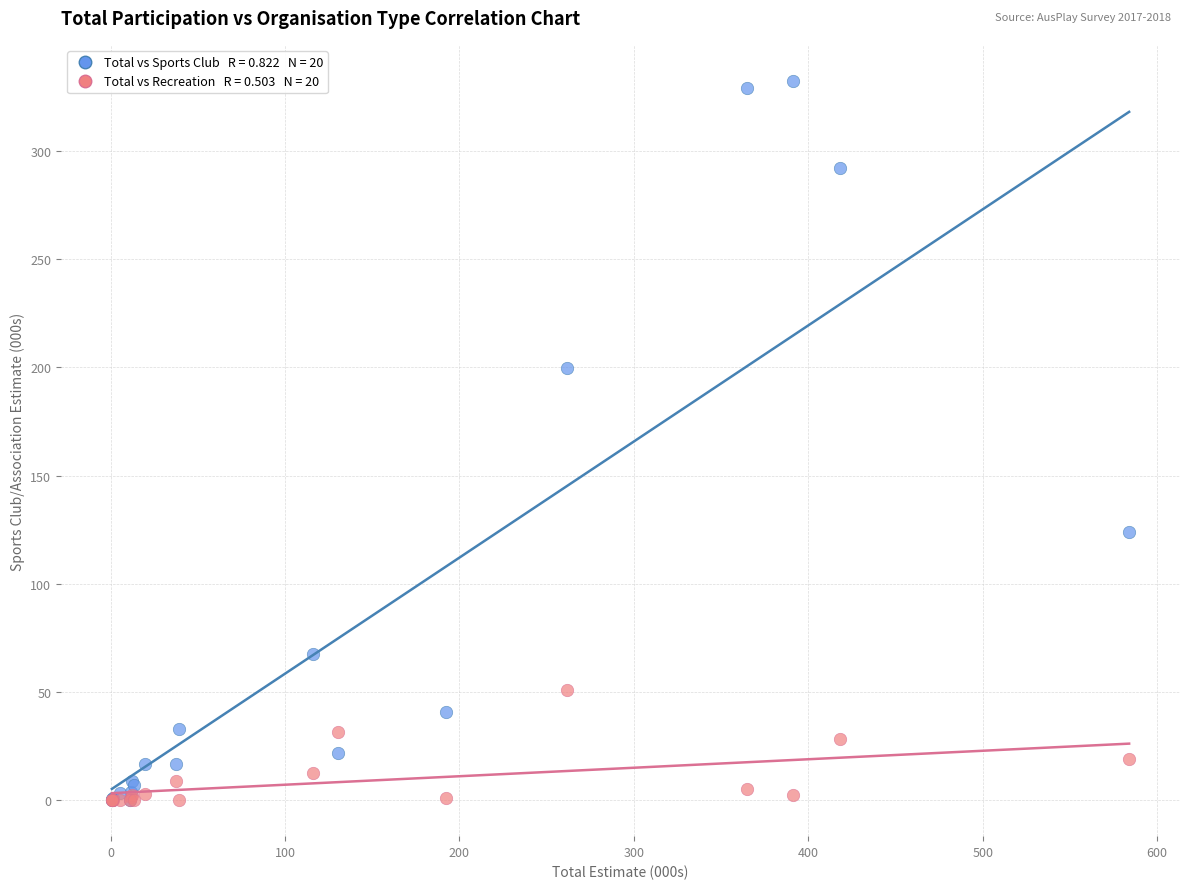

Across all series, what Y value is closest to 166?

199.6